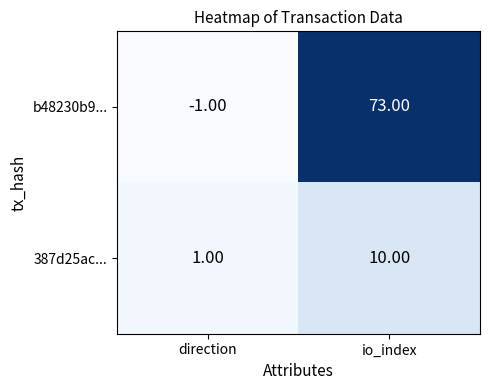

How many series are shown in this chart?

2